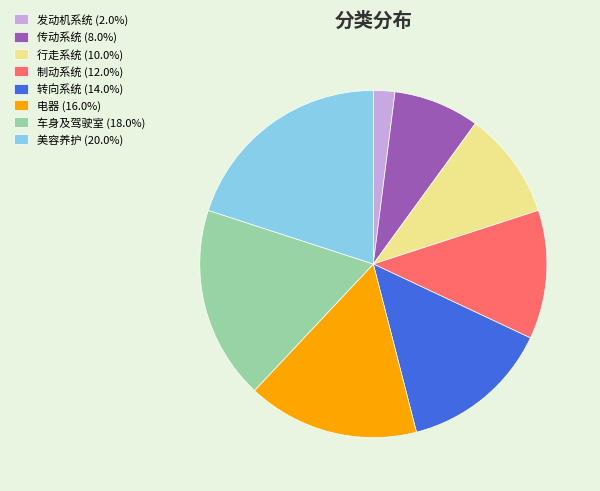

What is the ratio of the value at 美容养护 (20.0%) to the value at 车身及驾驶室 (18.0%)?

1.1